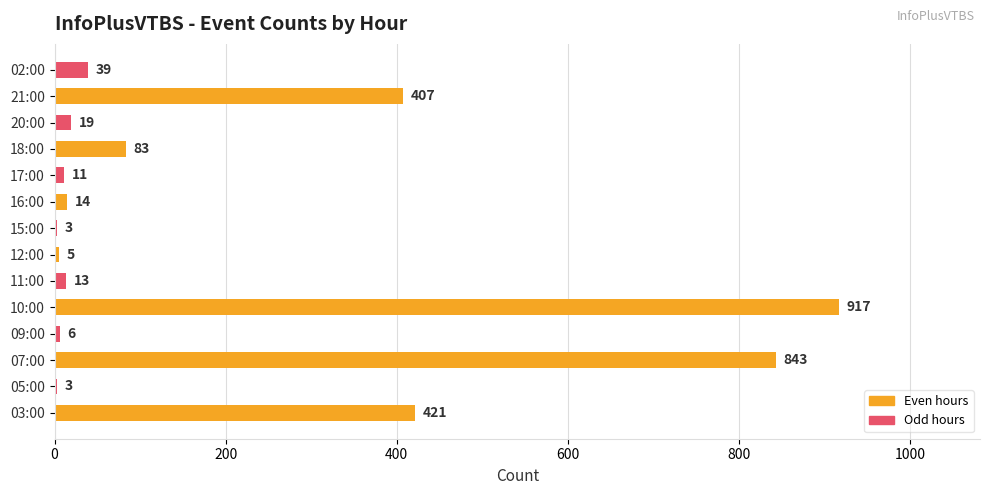

What is the sum of the values at 05:00 and 02:00?

42